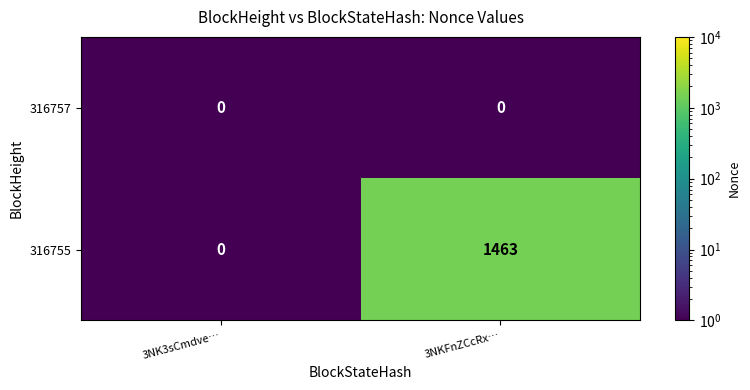

At 3NKFnZCcRx…, list the series in order from smallest to largest.

316757, 316755